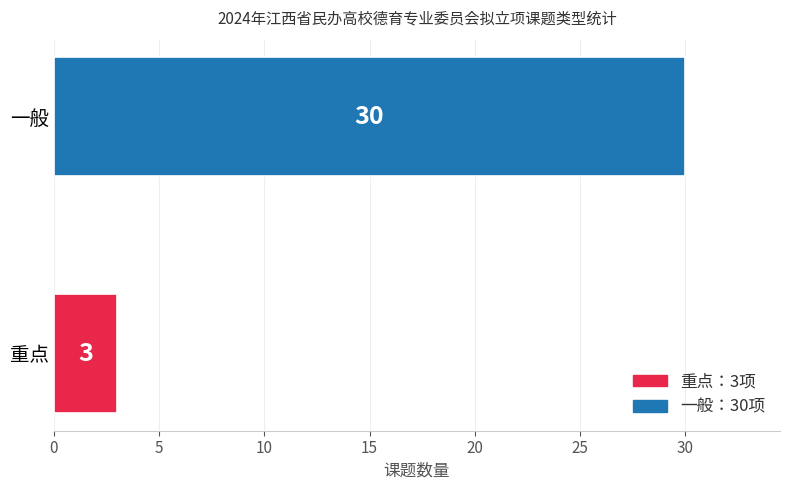

Count the values in the range 3 to 30.

2